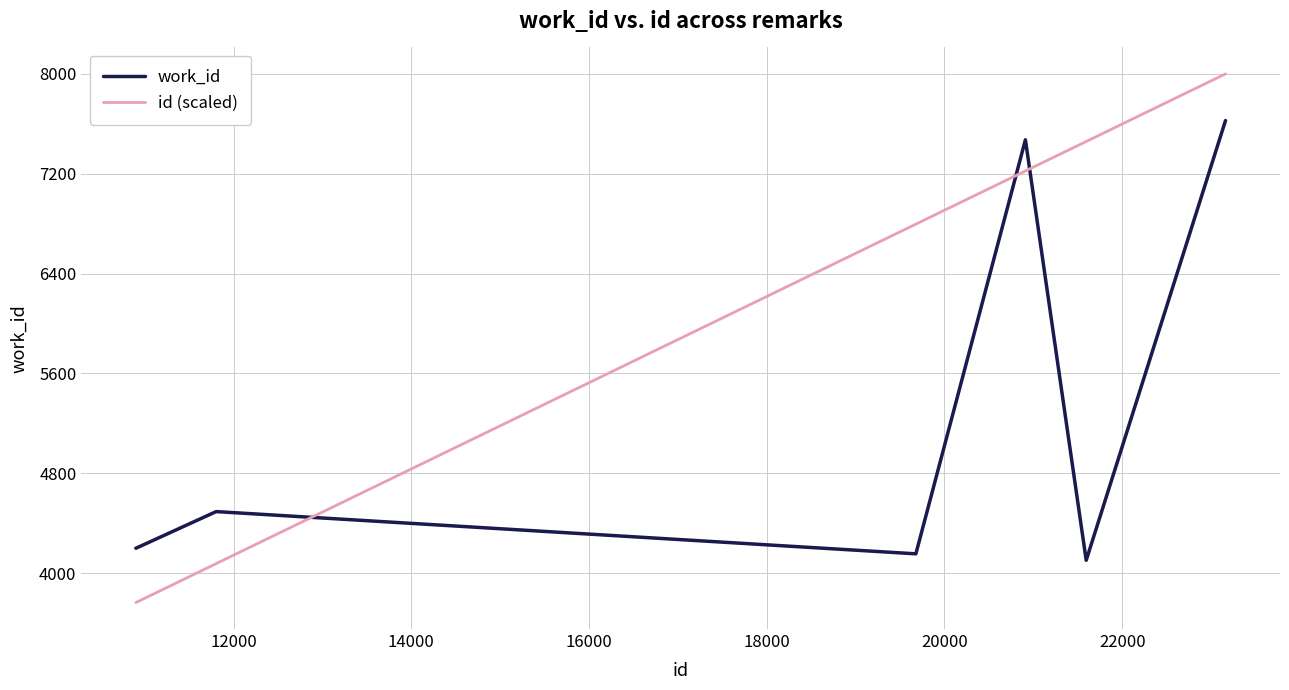

Is this an area chart (filled region under the line)?

No